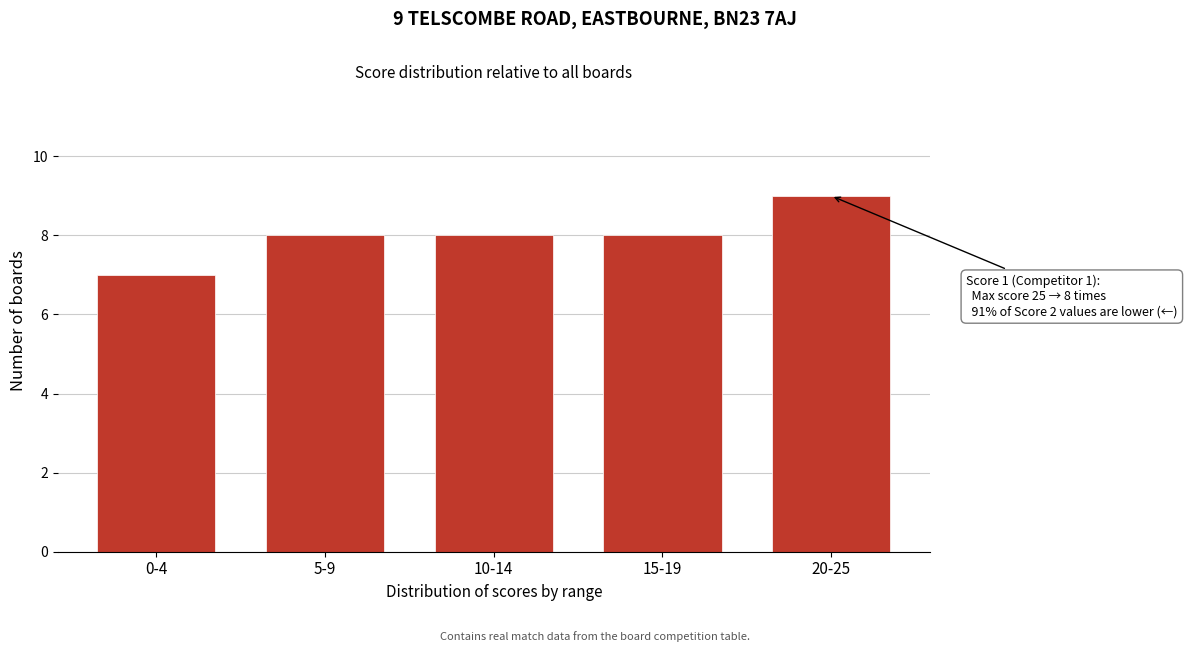

Reading left to right, extract all data points from this chart.

7	8	8	8	9